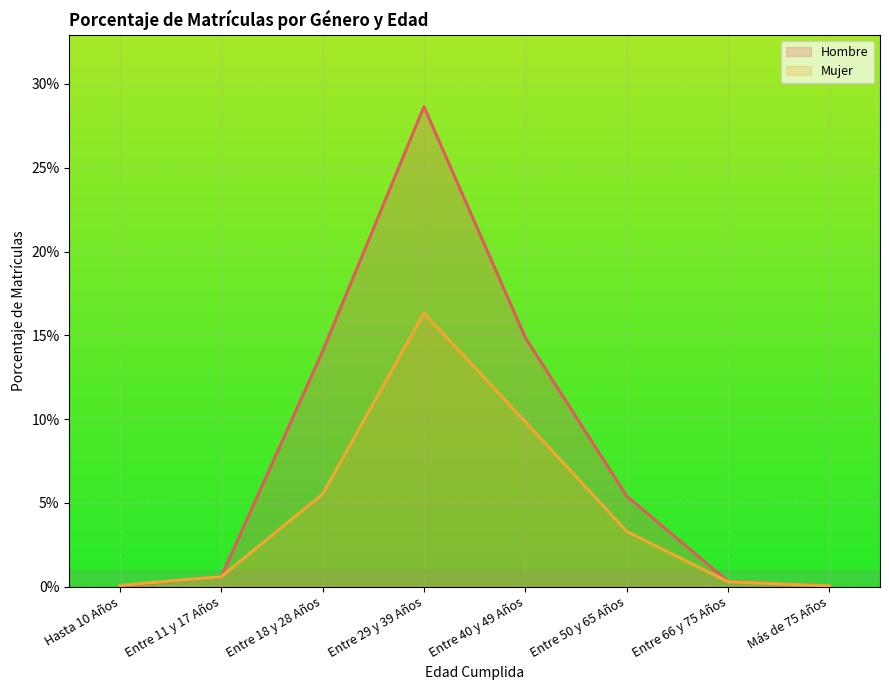

At which label does Hombre reach its peak?

Entre 29 y 39 Años